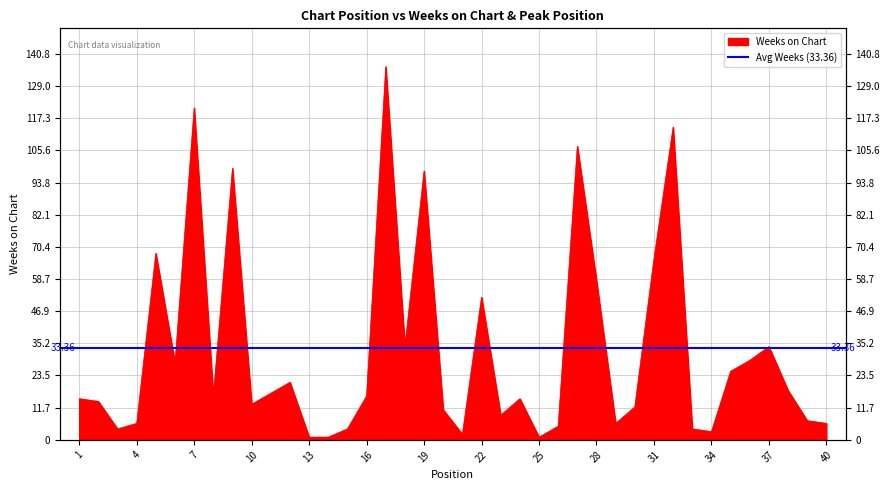

How many interior local peaks (higher than both neighbors) does the data have?

11